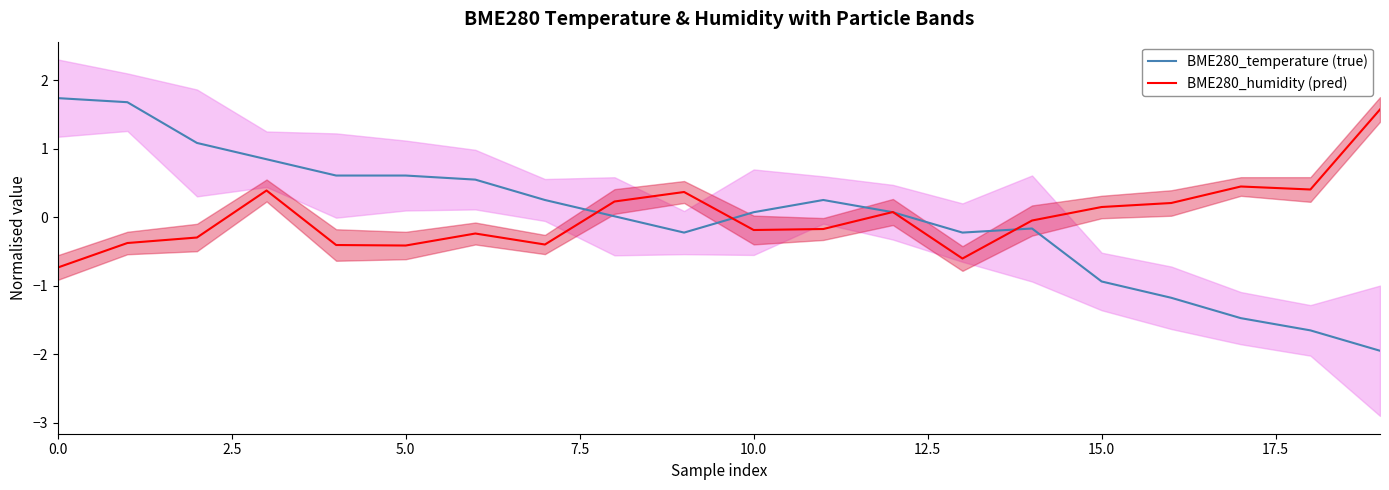

In BME280_humidity (pred), how many points are lower than both neighbors (excluding endpoints)?

5